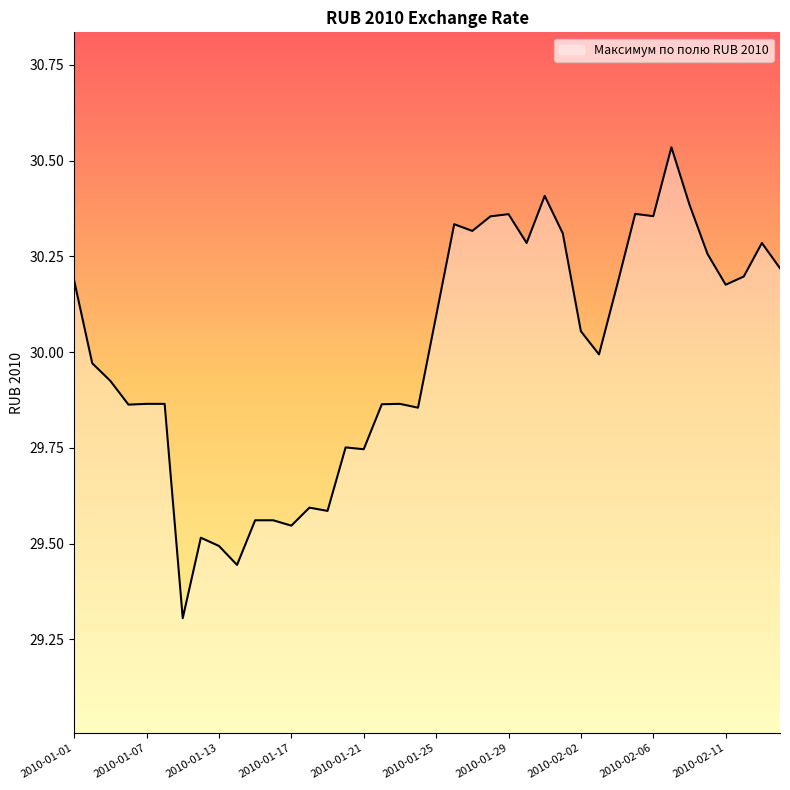

What is the difference between the maximum and minimum values?

1.2